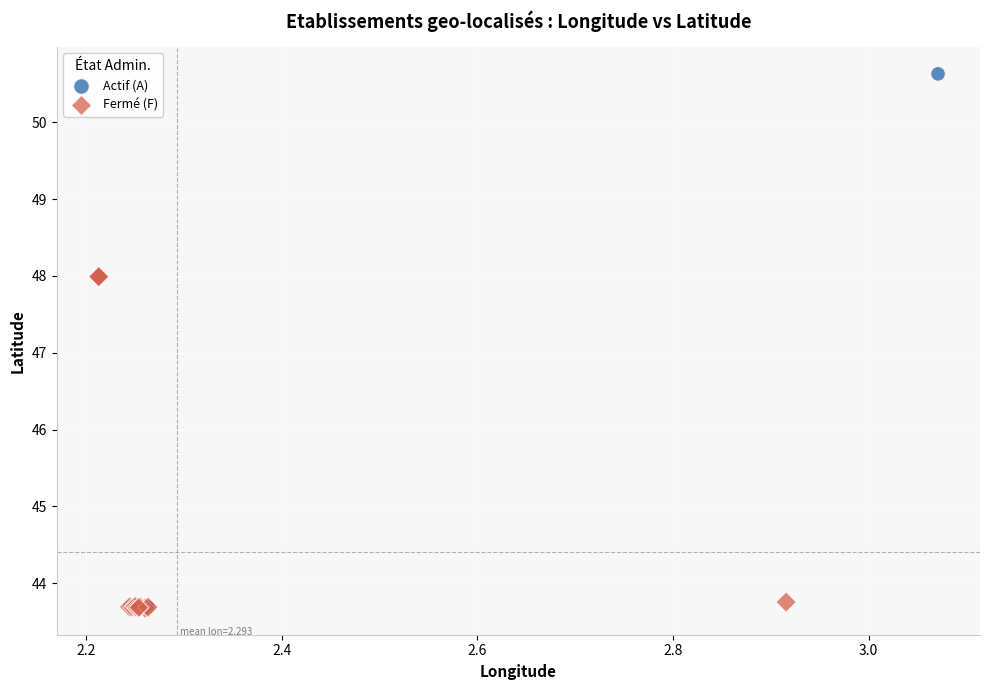

Which series reaches the maximum Y coordinate?

Actif (A)